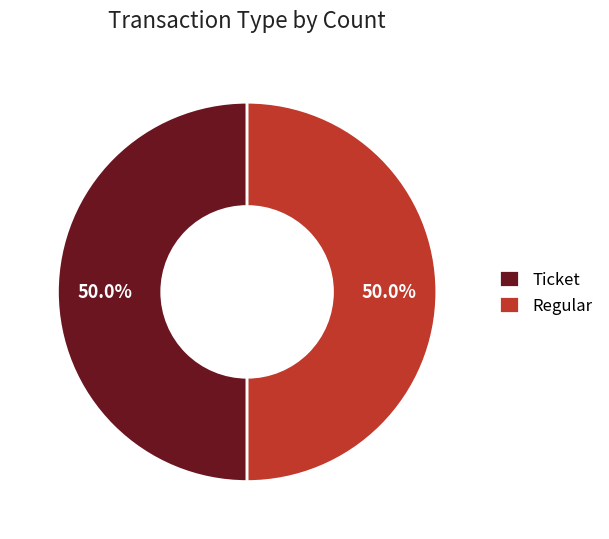

Count the number of slices in the pie.

2